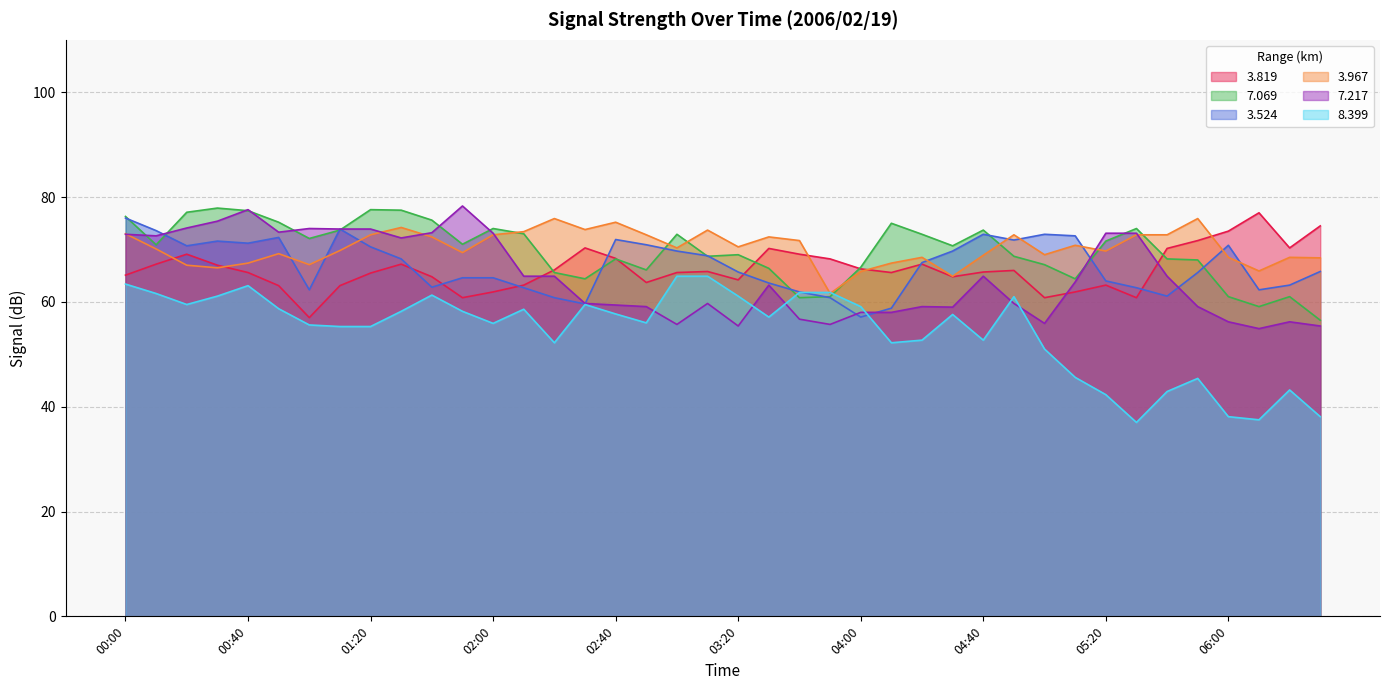

The   3.967 series shows 73.8 at 02:30. True or false?

True